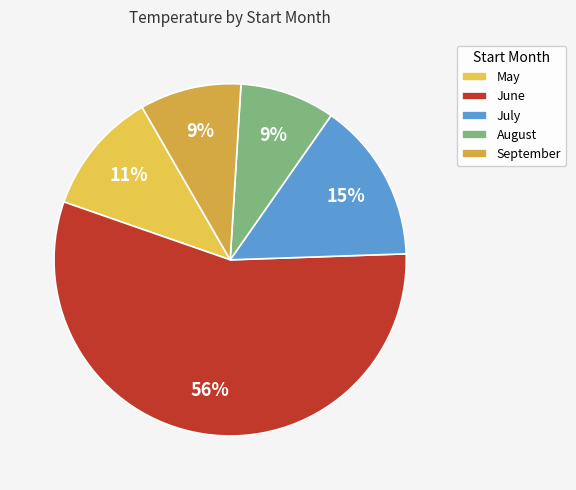

Which slice represents more than half of the pie?

June